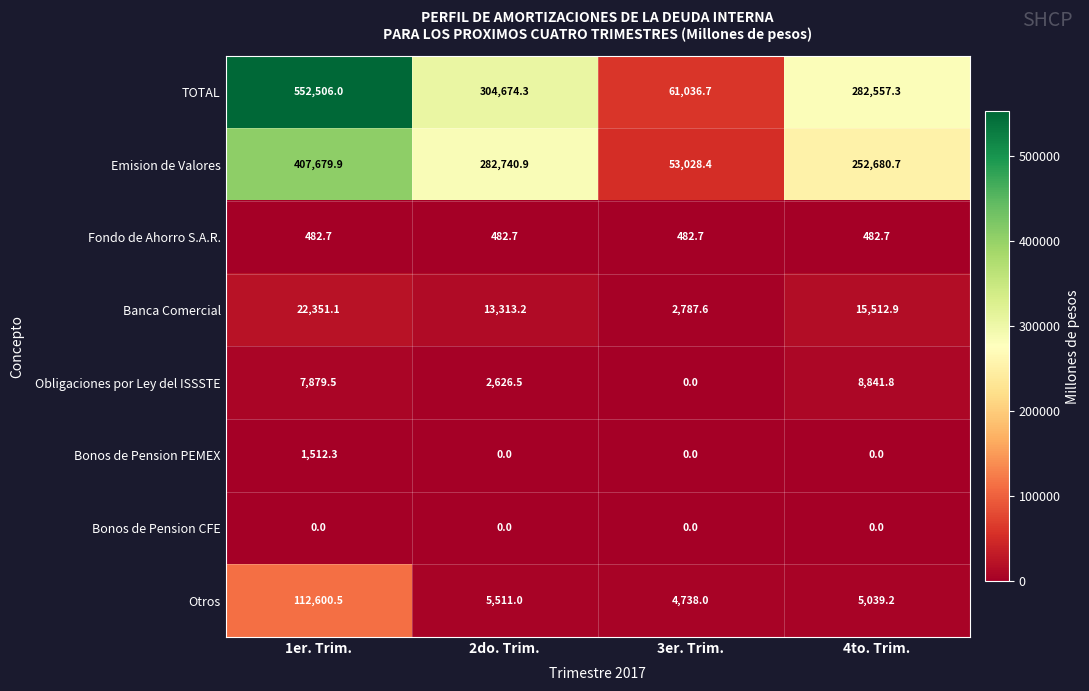

At which category does the chart reach its peak across all series?

1er. Trim.